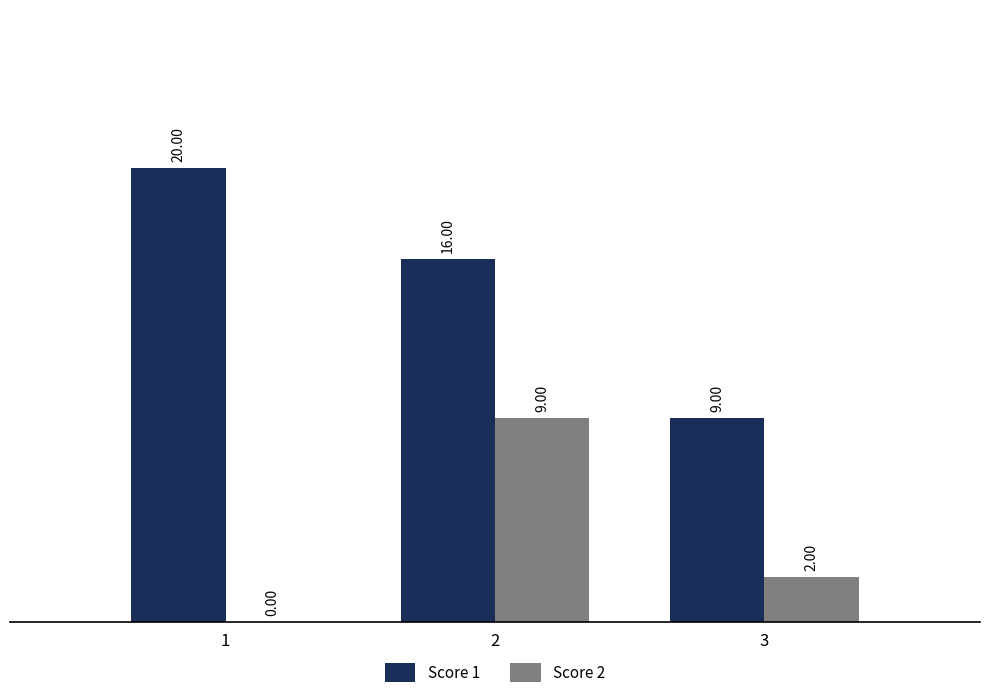

What is the difference between the Score 2 values at 3 and 2?

7